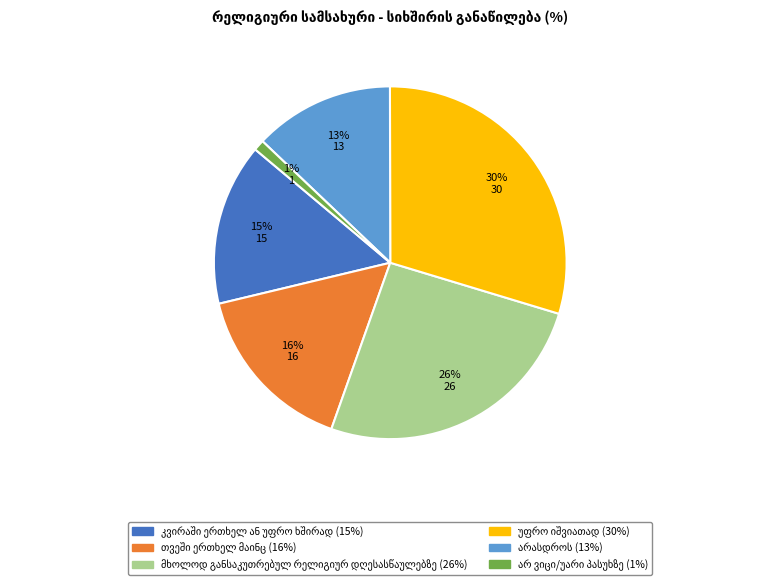

Is there any slice that represents more than half of the pie?

No